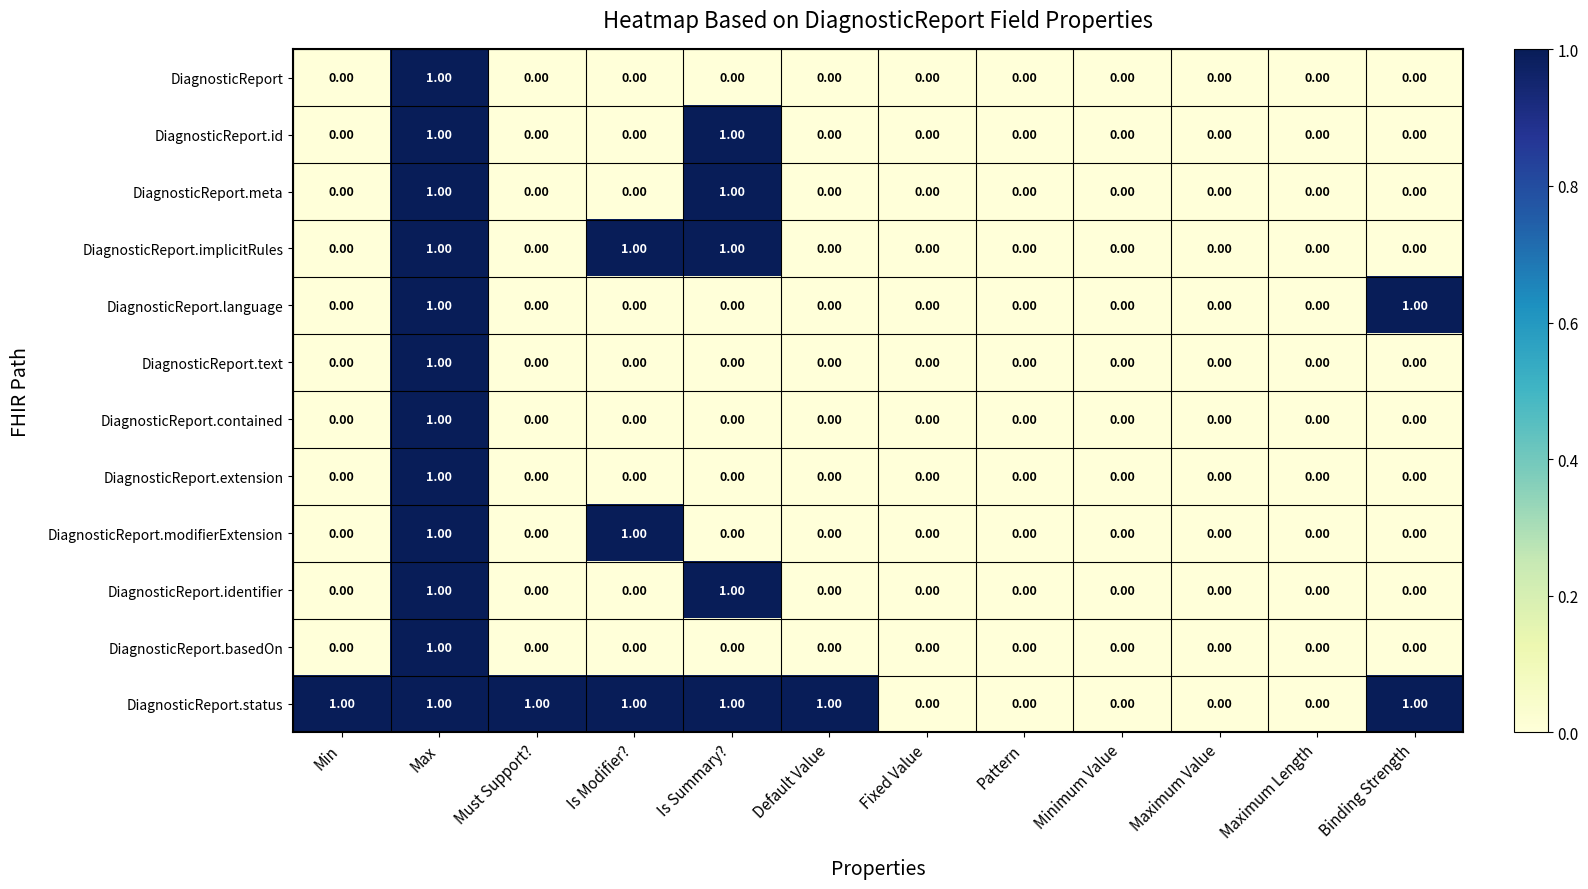

At which category is the sum across all series the highest?

Max